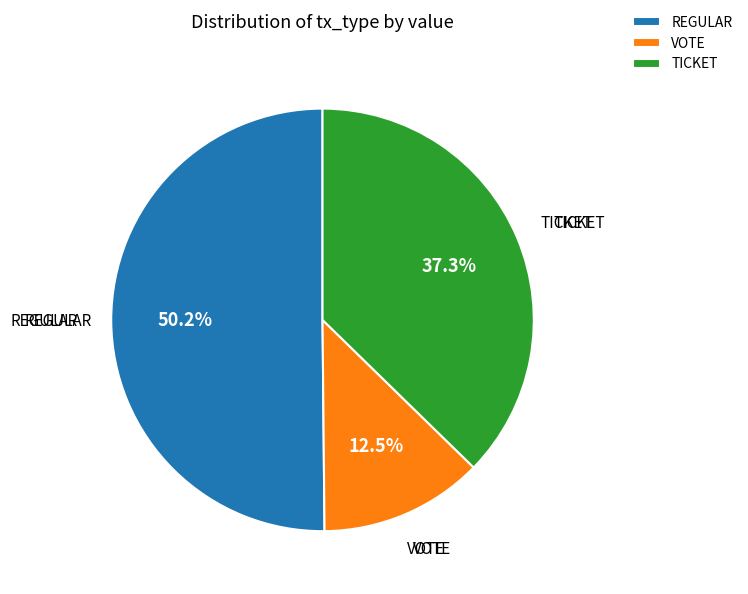

Is there any slice that represents more than half of the pie?

Yes